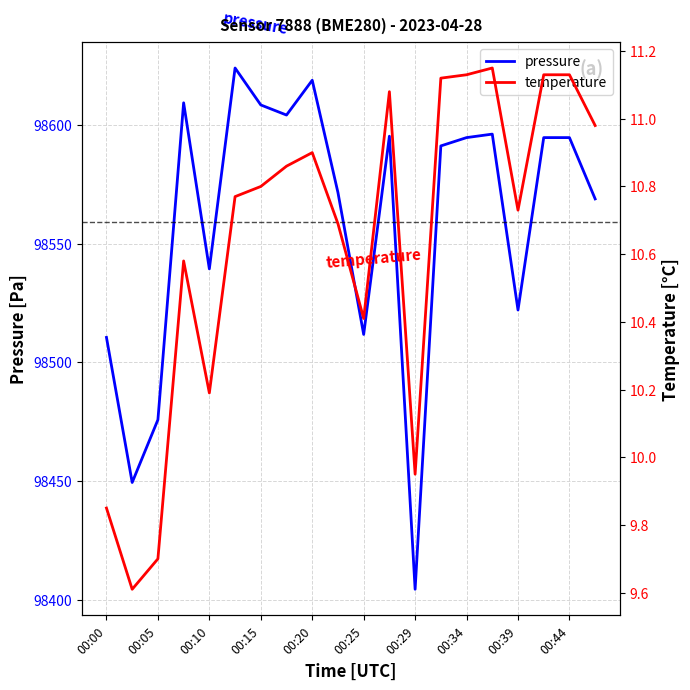

Between 00:00 and 11, which series saw the biggest shift?

pressure